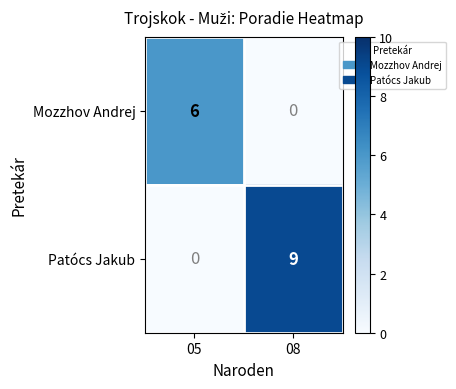

How many categories are shown in the chart?

2